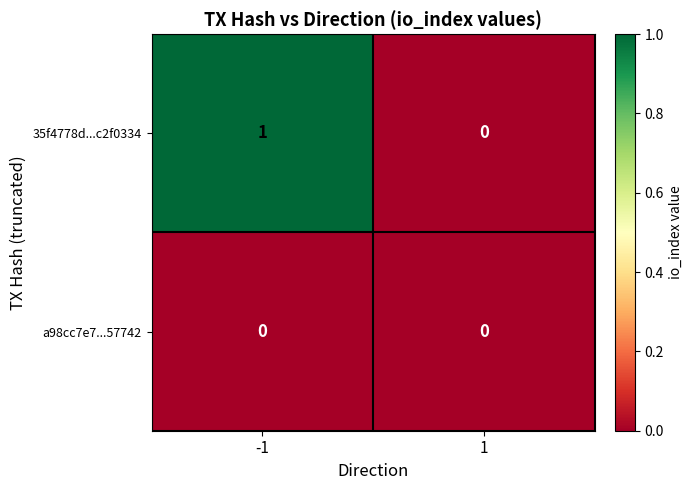

List the series in order of their overall mean, highest first.

35f4778d...c2f0334, a98cc7e7...57742